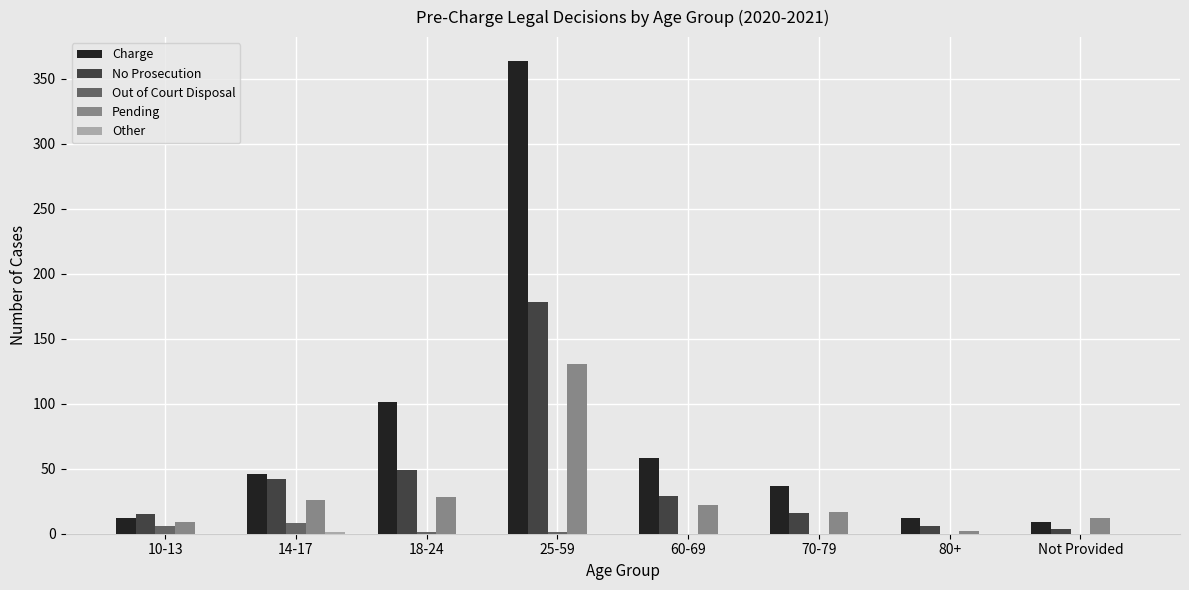

Is the value of No Prosecution at Not Provided greater than the value of Charge at 25-59?

No